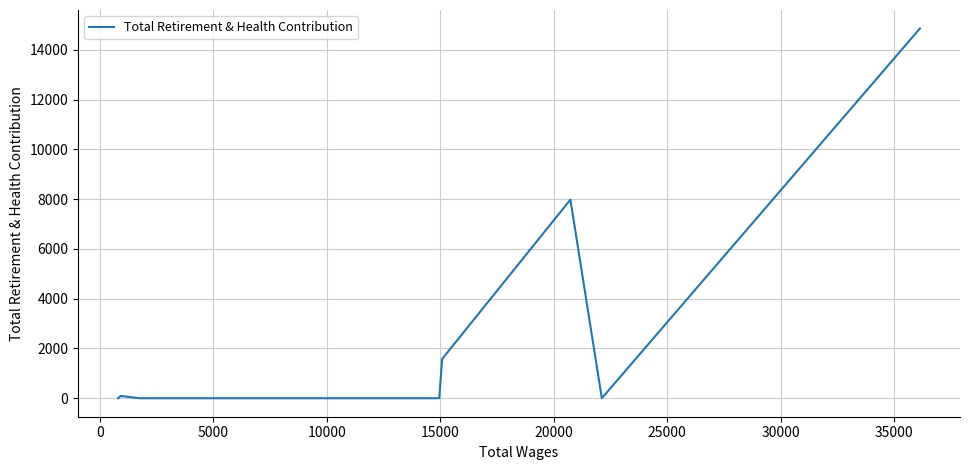

What is the greatest value displayed?

14853